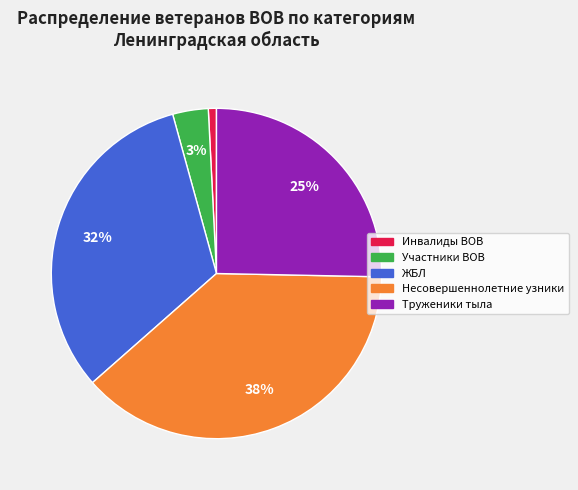

To the nearest percent, what is the difference between the largest and smallest slice percentages?

37%